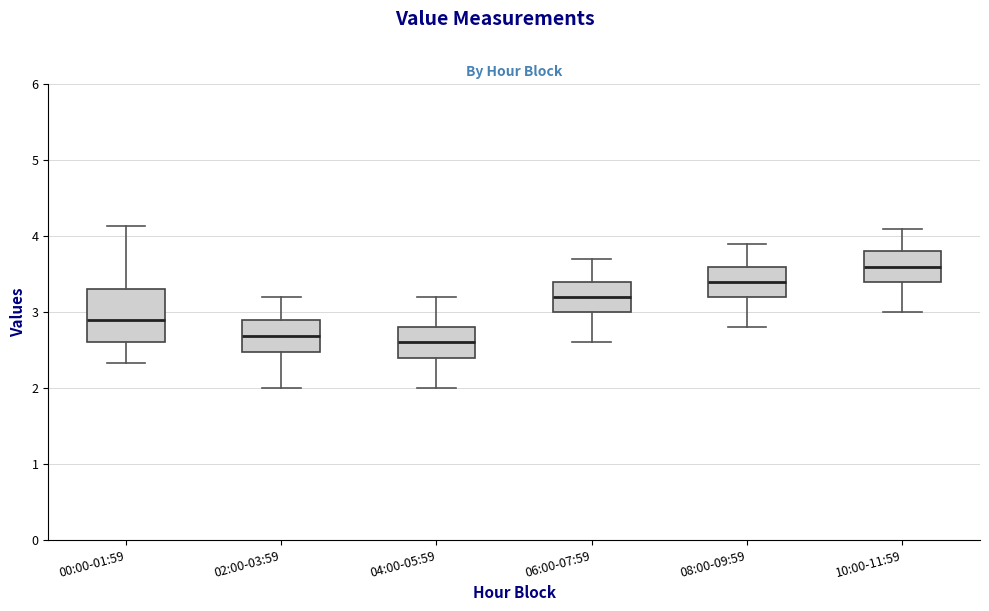

Reading left to right, read every box against the y-axis: the position of its median line, the range the box covers, and the ends of its whiskers. The values are not printed on the chart, so give them approximately, as read against the axis.

00:00-01:59: median 2.9, box 2.6 to 3.3, whiskers 2.3 to 4.1
02:00-03:59: median 2.7, box 2.5 to 2.9, whiskers 2.0 to 3.2
04:00-05:59: median 2.6, box 2.4 to 2.8, whiskers 2.0 to 3.2
06:00-07:59: median 3.2, box 3.0 to 3.4, whiskers 2.6 to 3.7
08:00-09:59: median 3.4, box 3.2 to 3.6, whiskers 2.8 to 3.9
10:00-11:59: median 3.6, box 3.4 to 3.8, whiskers 3.0 to 4.1